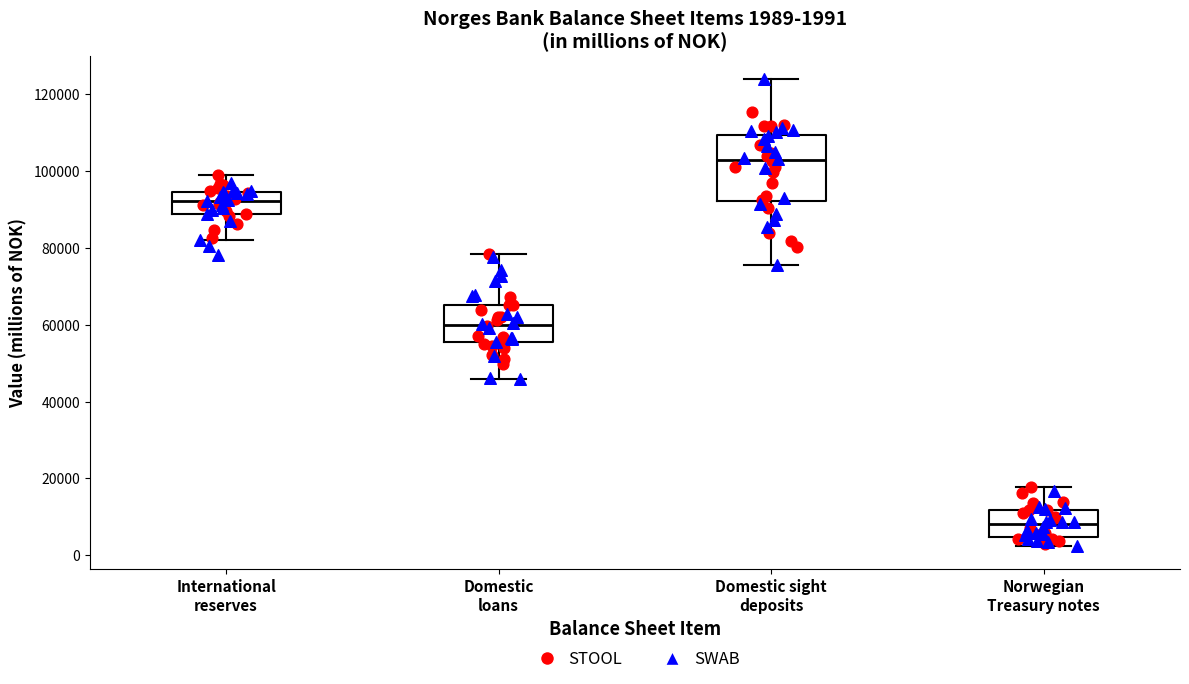

Which box's median line is the lowest?

Norwegian Treasury notes